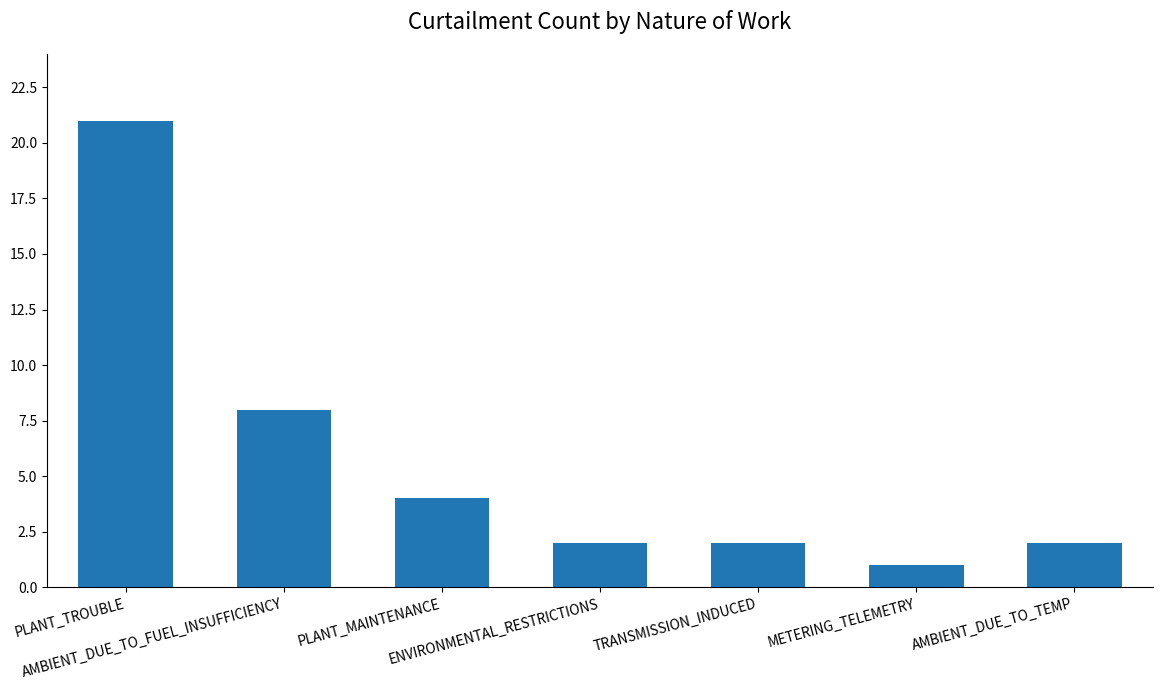

What is the minimum value shown in the chart?

1